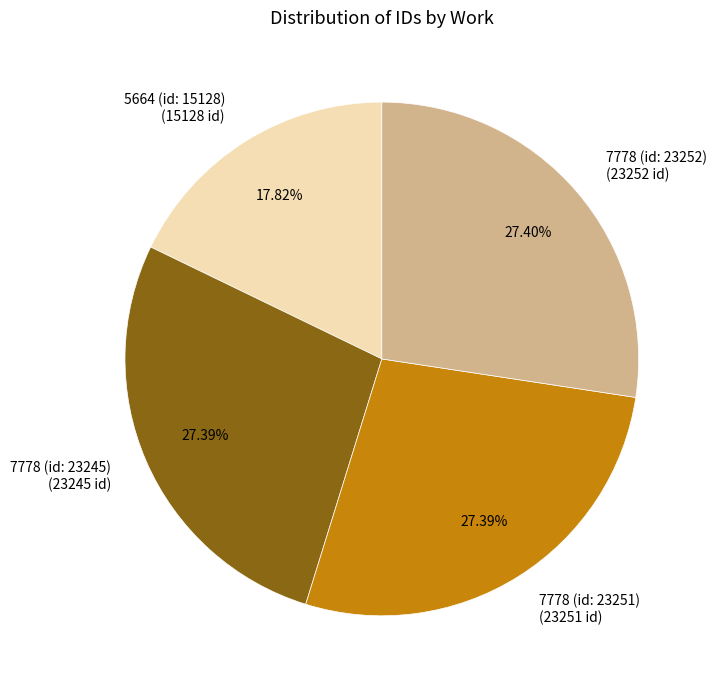

Count the number of slices in the pie.

4